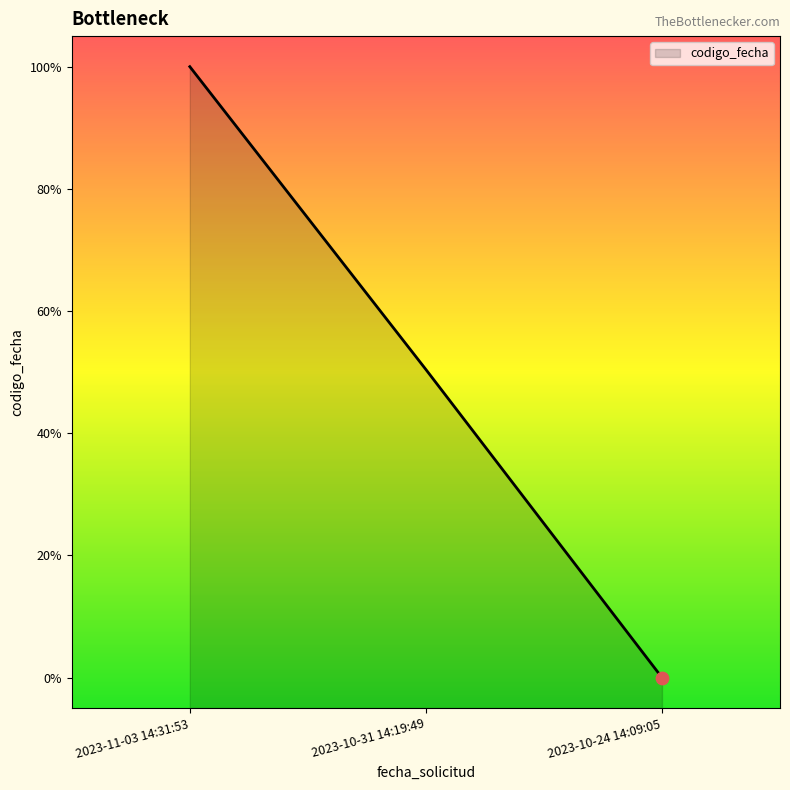

Approximately how many times larger is the value at 2023-10-24 14:09:05 compared to 2023-11-03 14:31:53?

1.0